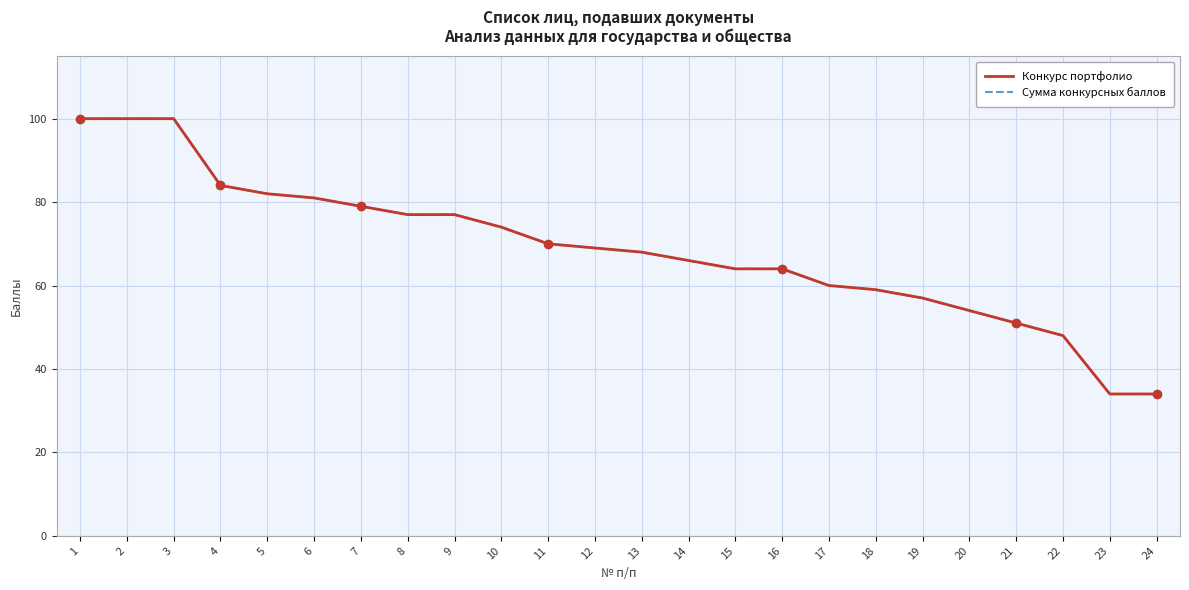

Is this an area chart (filled region under the line)?

No